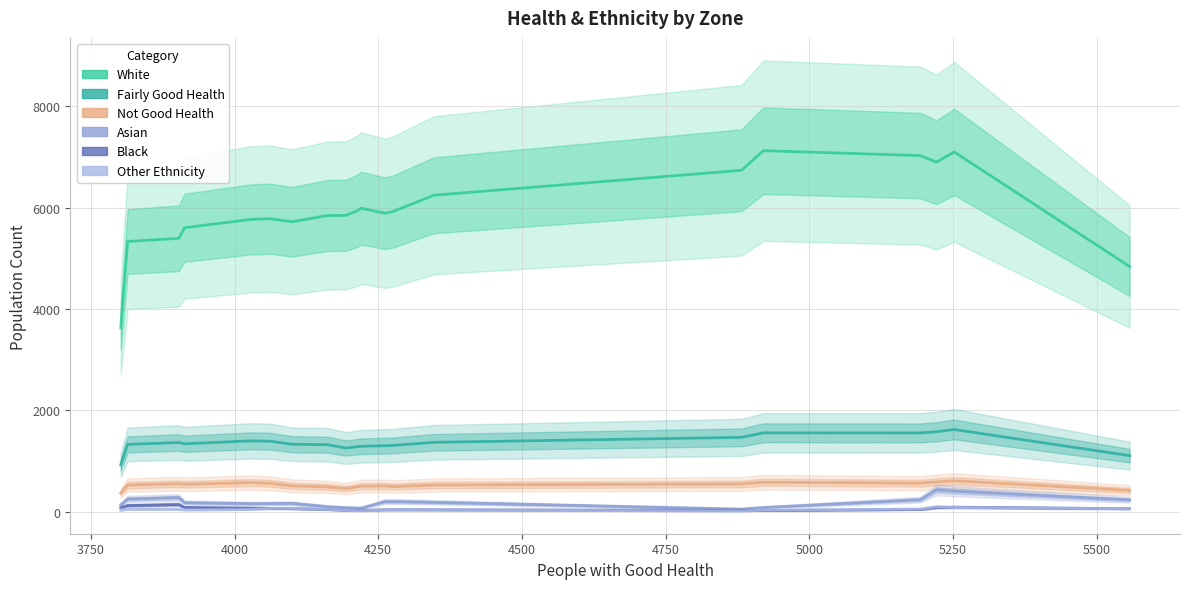

How many lines are shown in the chart?

6